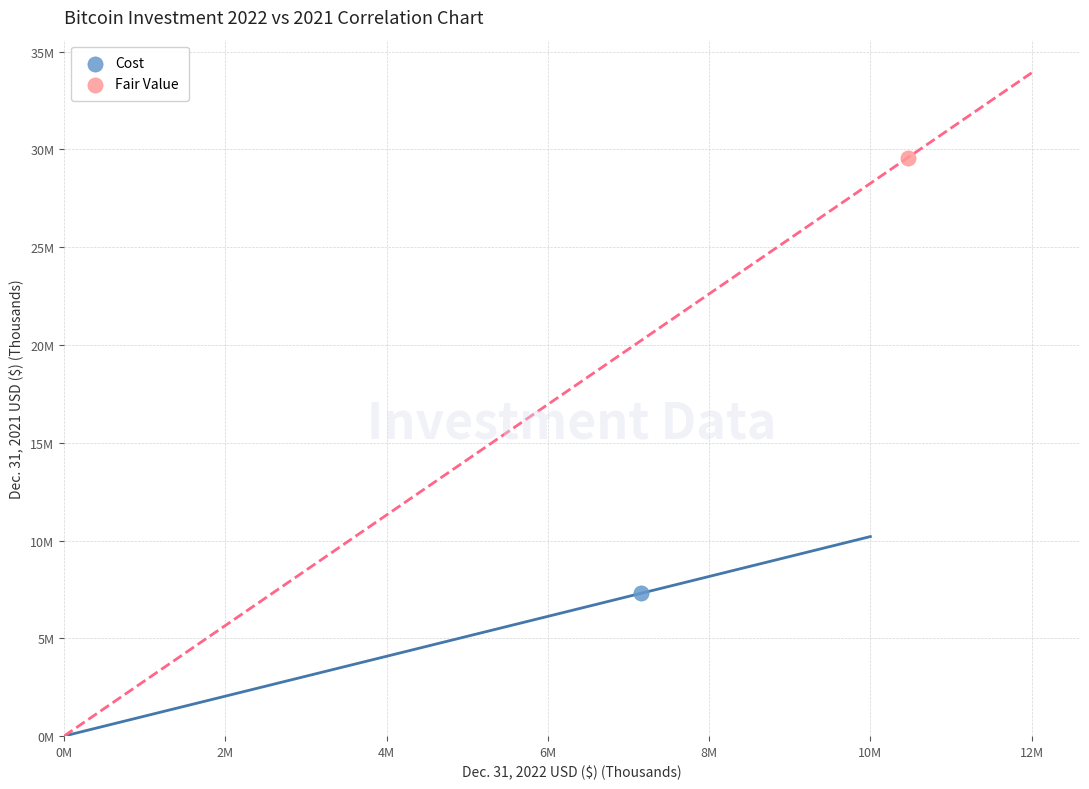

What are all the series names shown in the legend?

Cost, Fair Value